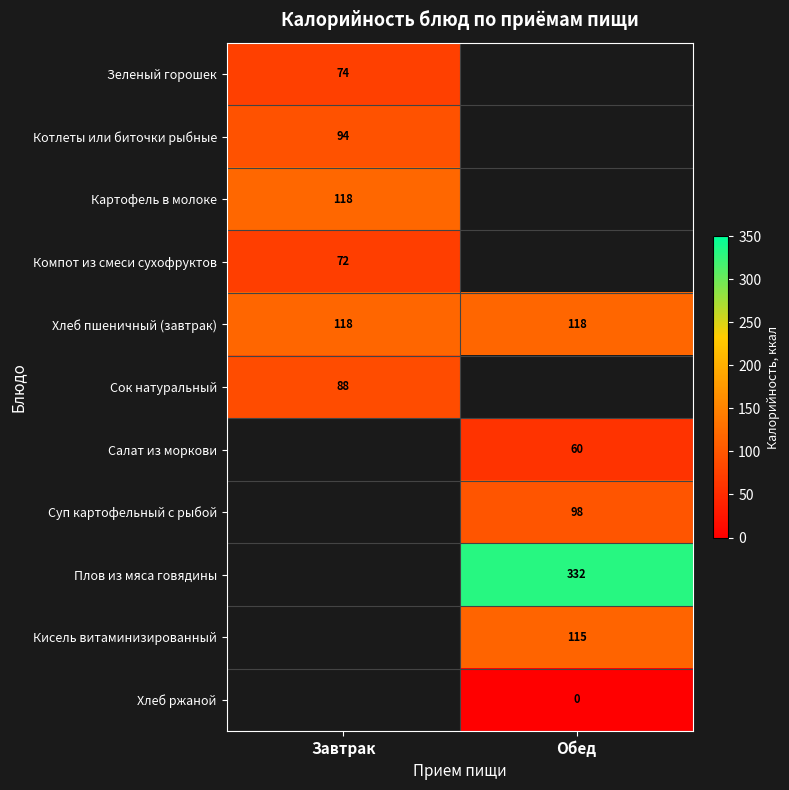

How many distinct data groups are displayed?

11